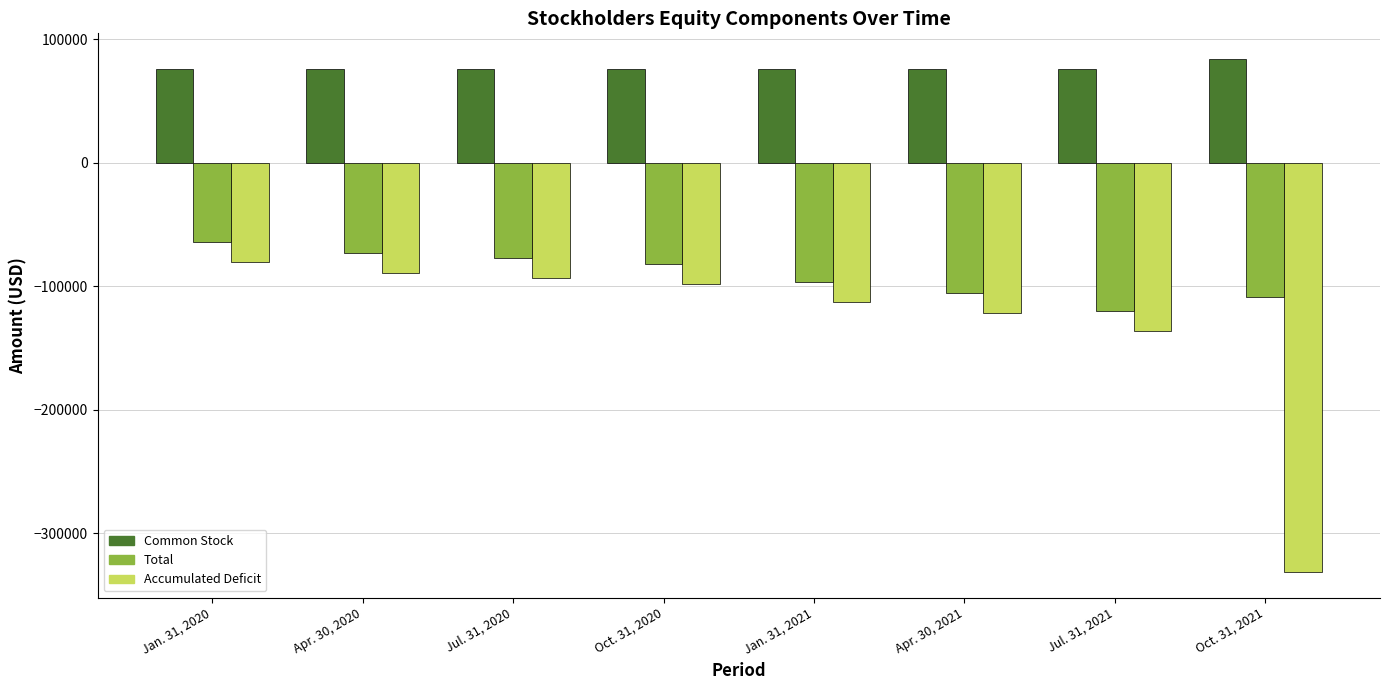

Which series has the largest total across all categories?

Common Stock